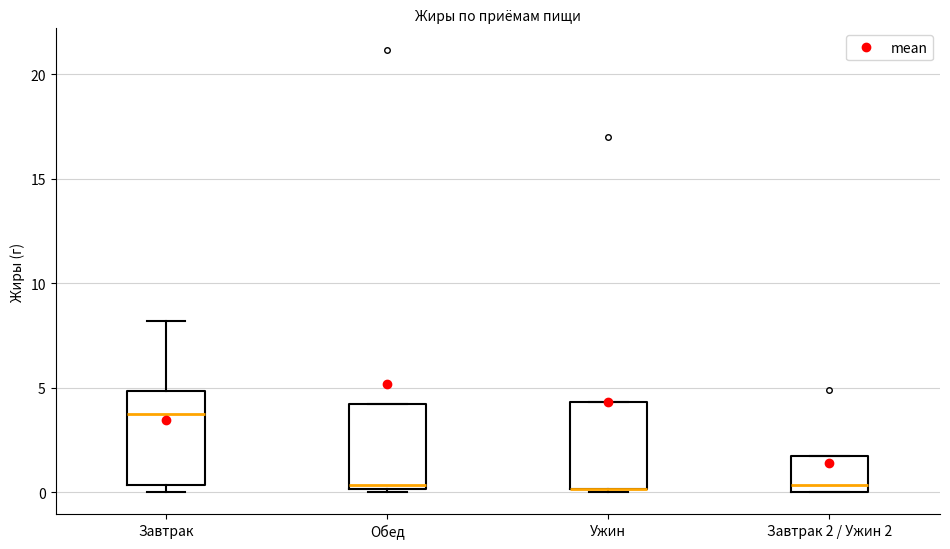

Reading left to right, transcribe this box plot: for each box, give where its median line is, the range the box spans, and where its two whiskers end, as read against the y-axis. The values are not printed on the chart, so give them approximately, as read against the axis.

Завтрак: median 3.5, box 0.5 to 5.0, whiskers 0.0 to 8.0
Обед: median 0.5, box 0.0 to 4.0, whiskers 0.0 (just below the box's lower edge) to 4.0
Ужин: median 0.0 (drawn on the box's lower edge), box 0.0 to 4.5, whiskers 0.0 (just below the box's lower edge) to 4.5
Завтрак 2 / Ужин 2: median 0.5, box 0.0 to 1.5, whiskers 0.0 to 1.5